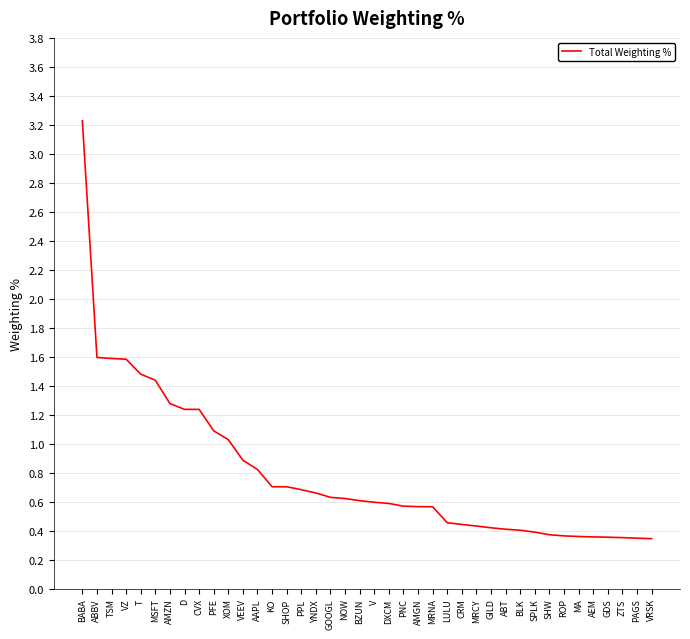

Between SHW and DXCM, which is larger?

DXCM